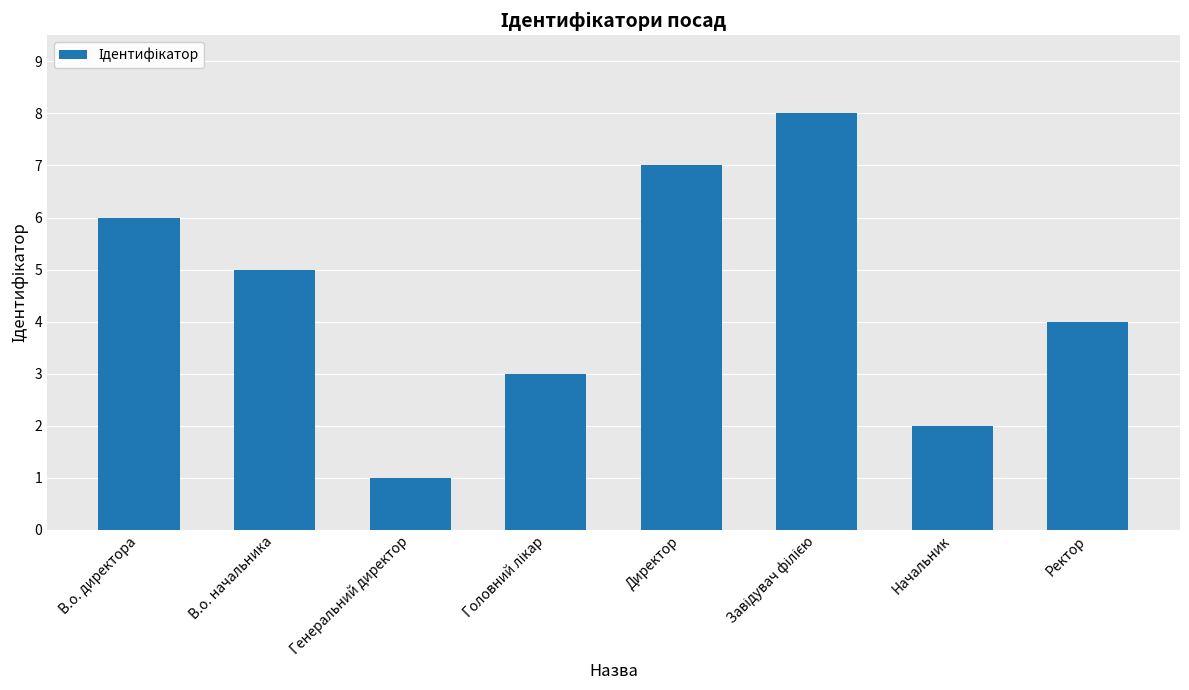

What is the approximate value at Генеральний директор?

1